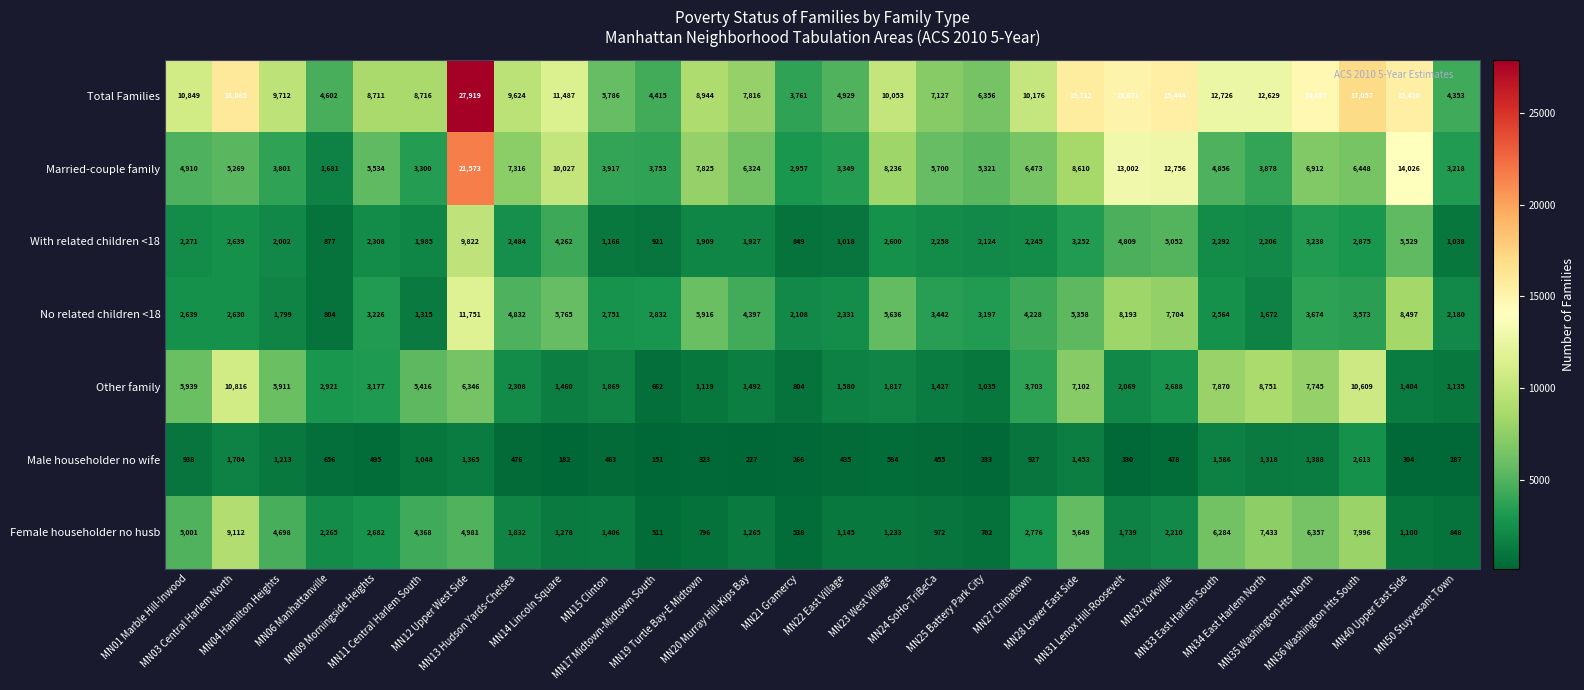

Which series has the largest total across all categories?

Total Families